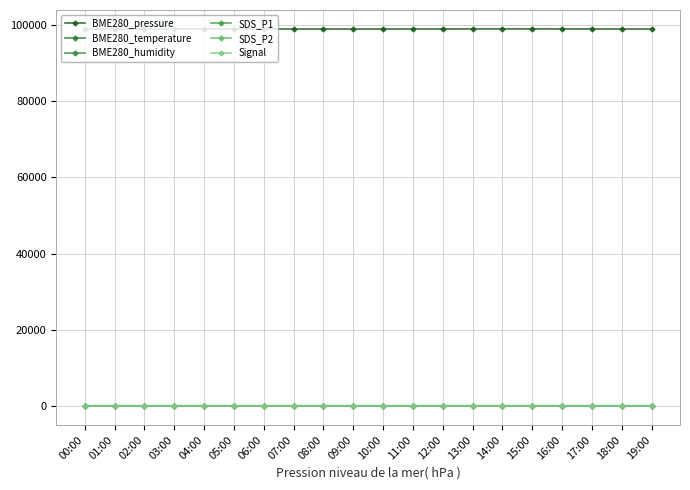

What are all the series names shown in the legend?

BME280_pressure, BME280_temperature, BME280_humidity, SDS_P1, SDS_P2, Signal